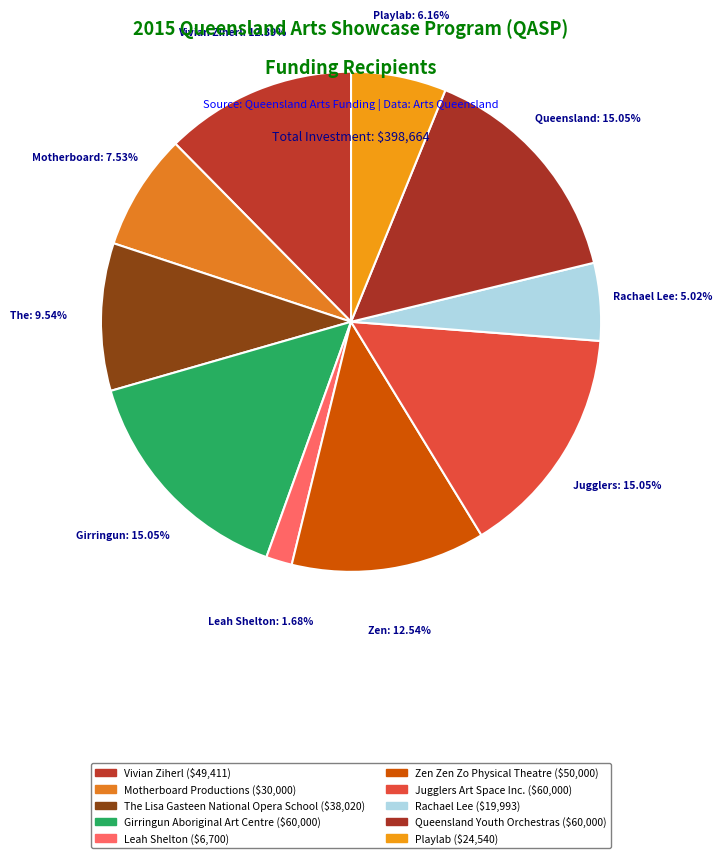

What percentage is the Vivian Ziherl slice, to the nearest percent?

12%